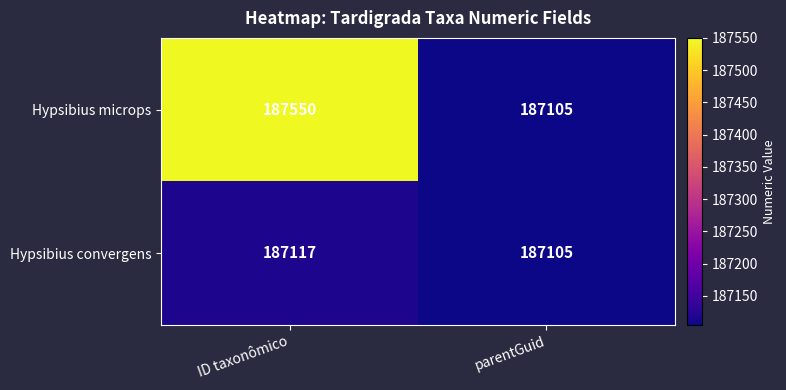

The Hypsibius microps series shows 317134 at ID taxonômico. True or false?

False